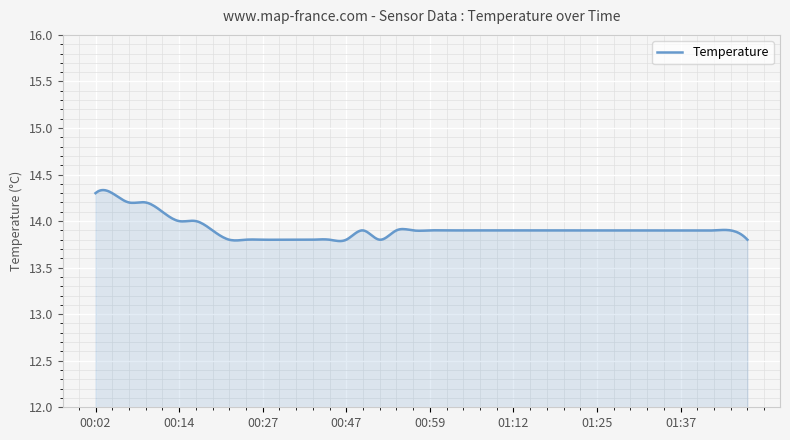

What is the difference between the maximum and minimum values?

0.5